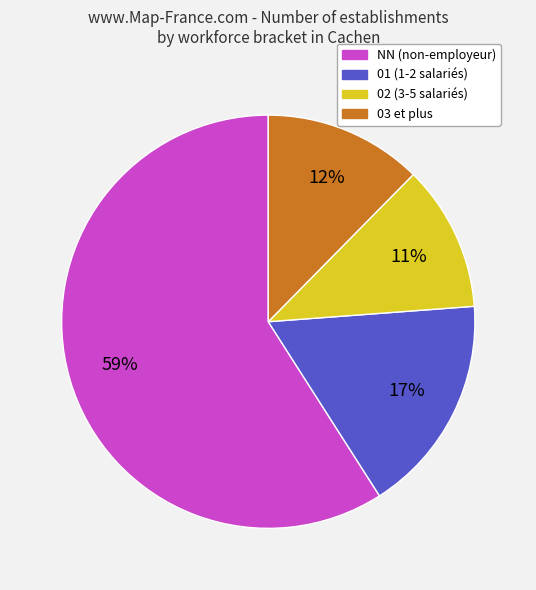

How many slices are in this pie chart?

4